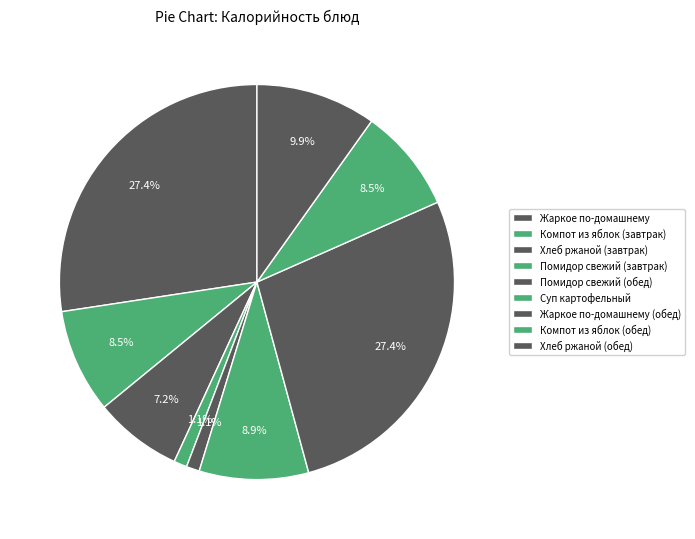

What percentage is NOT represented by Компот из яблок (завтрак)?

91.5%